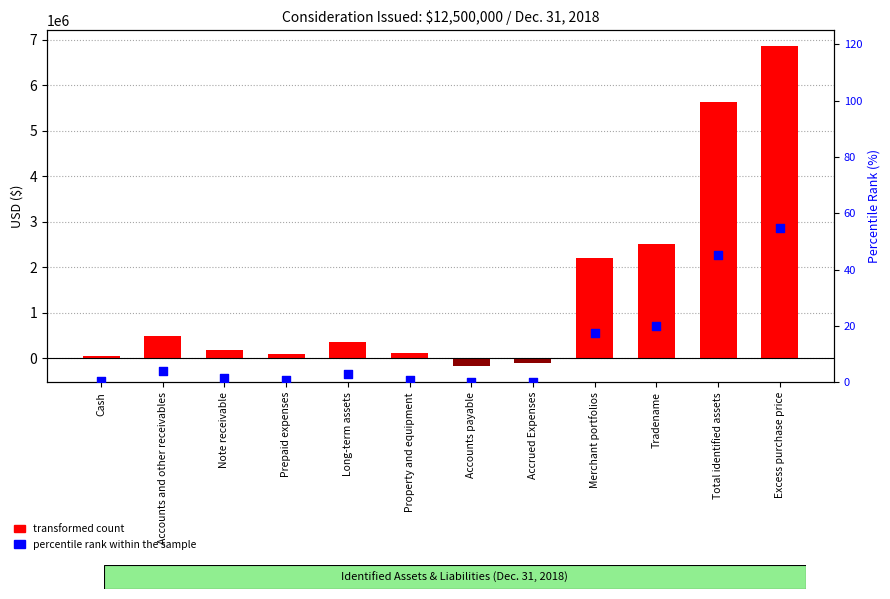

Which series reaches the maximum Y coordinate?

Value (USD)